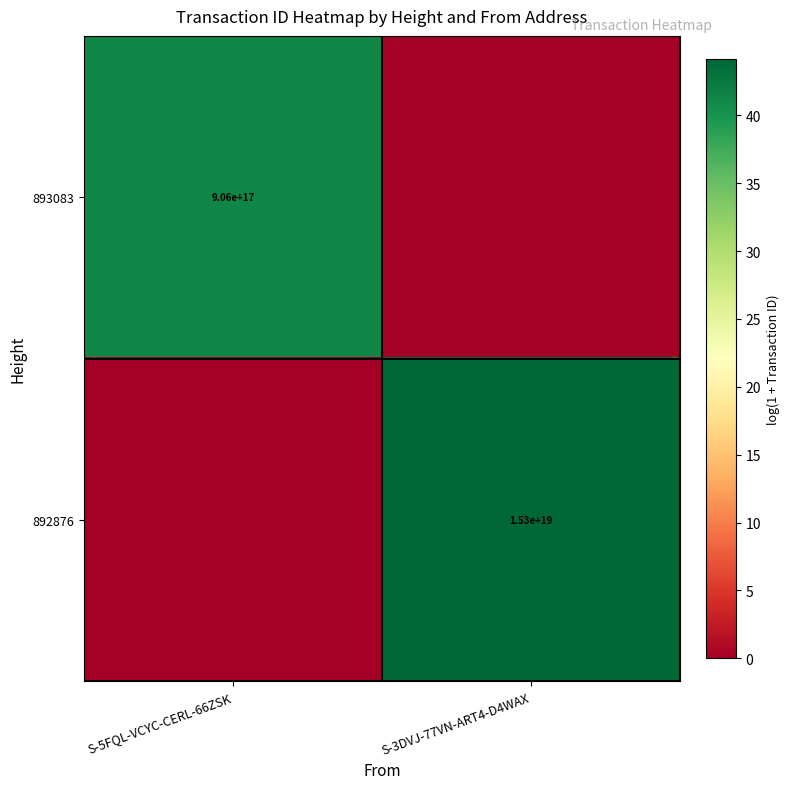

True or false: 893083 has a value of 906000000000000000 at S-5FQL-VCYC-CERL-66ZSK.

True